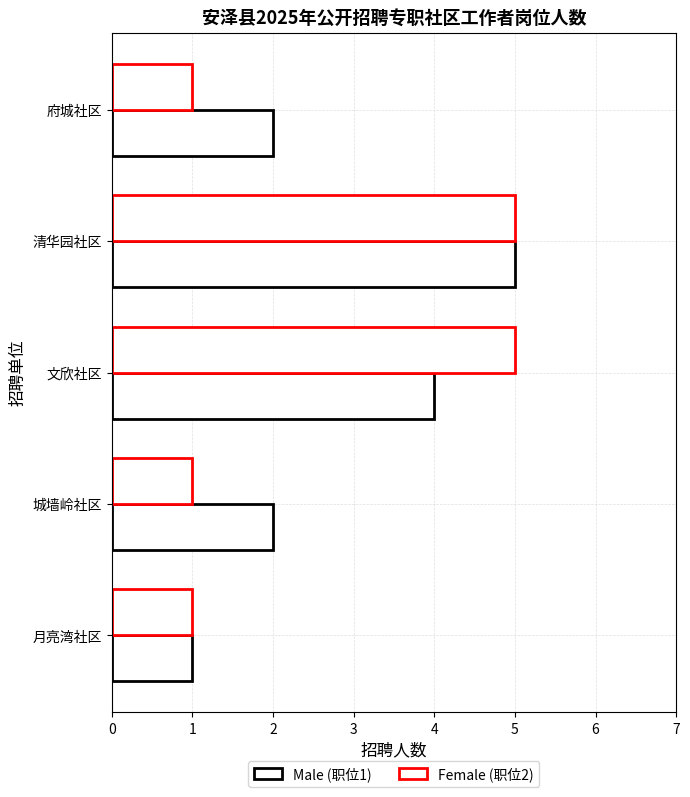

Count the number of data series in this chart.

2